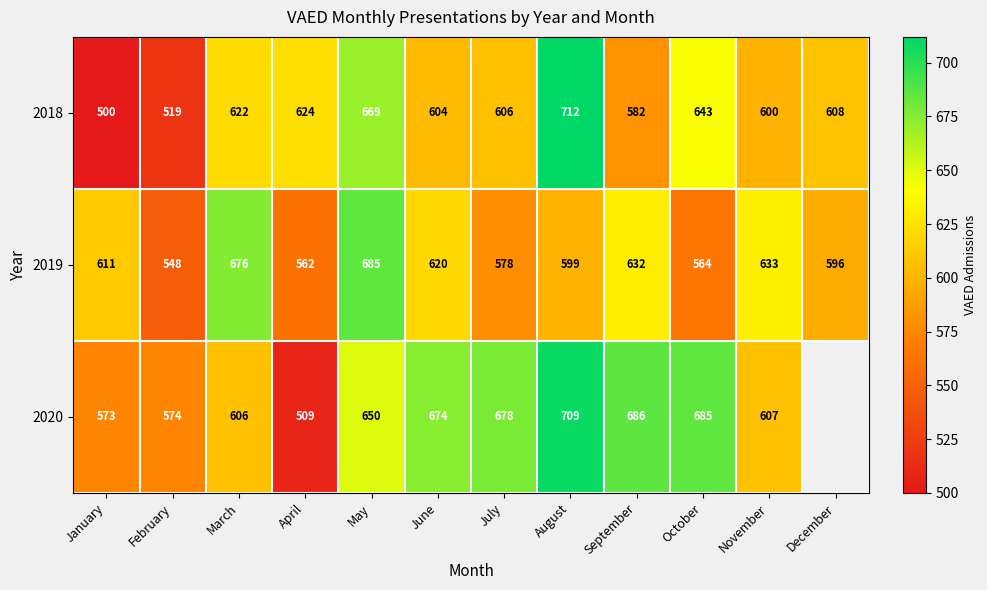

Where is 2019 nearest to the value 616?

June